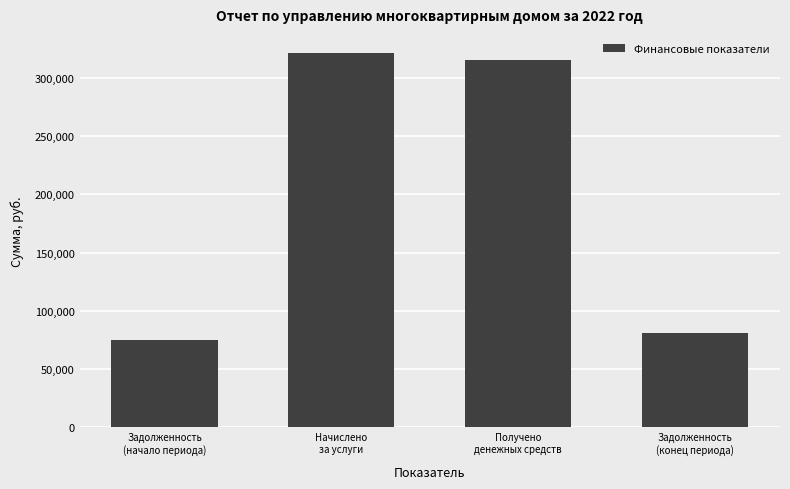

How many values exceed 315523?

2